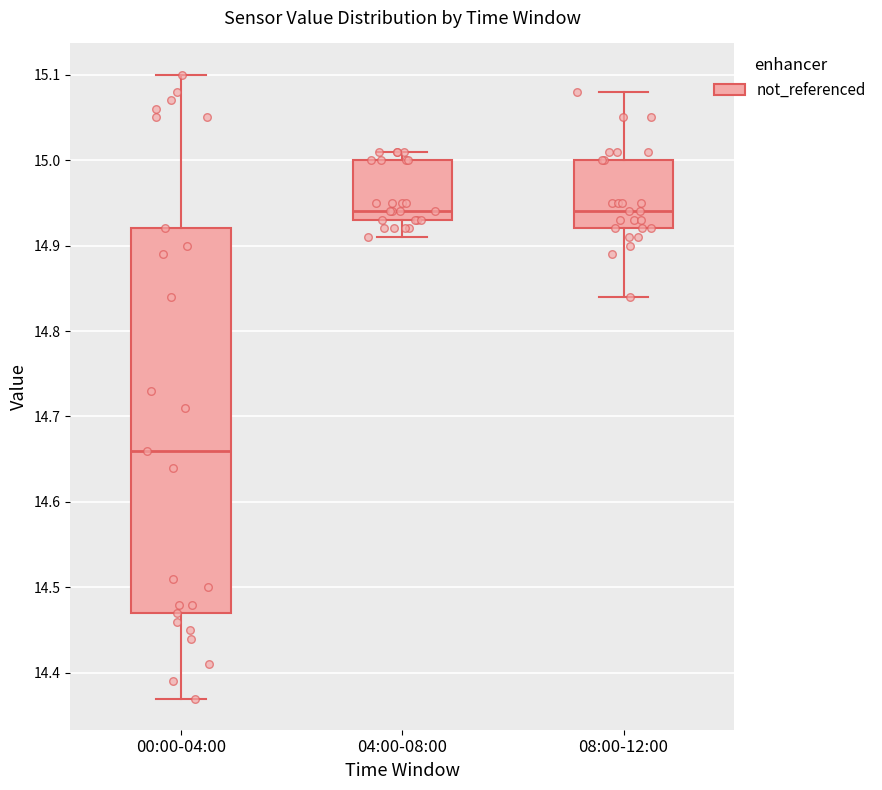

Reading left to right, read every box against the y-axis: the position of its median line, the range the box covers, and the ends of its whiskers. The values are not printed on the chart, so give them approximately, as read against the axis.

00:00-04:00: median 14.66, box 14.47 to 14.92, whiskers 14.37 to 15.10
04:00-08:00: median 14.94, box 14.93 to 15.00, whiskers 14.91 to 15.01
08:00-12:00: median 14.94, box 14.92 to 15.00, whiskers 14.84 to 15.08